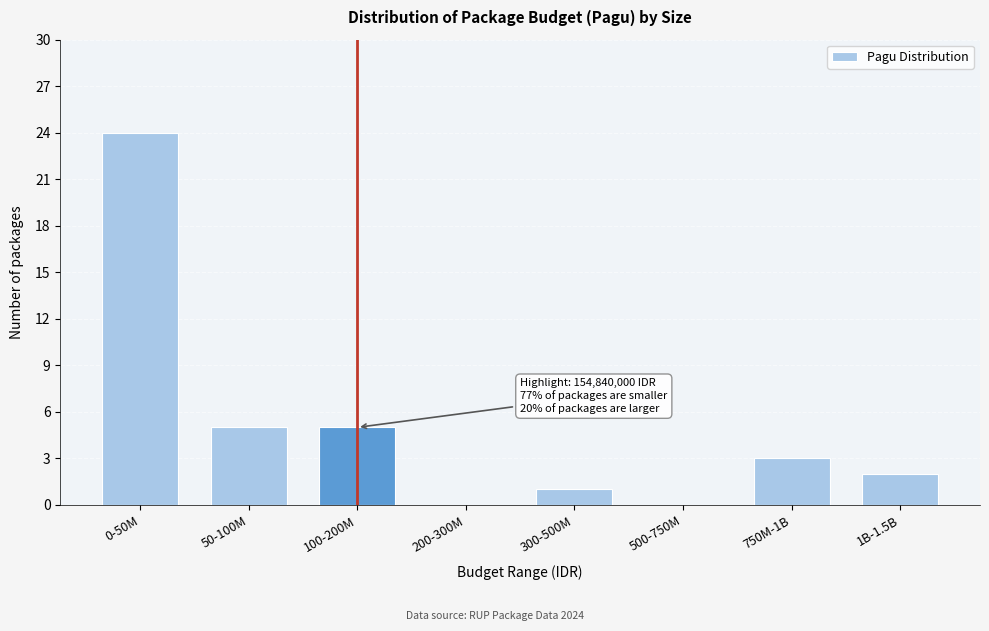

Reading left to right, transcribe all the data shown in this chart.

0-50M=24	50-100M=5	100-200M=5	200-300M=0	300-500M=1	500-750M=0	750M-1B=3	1B-1.5B=2